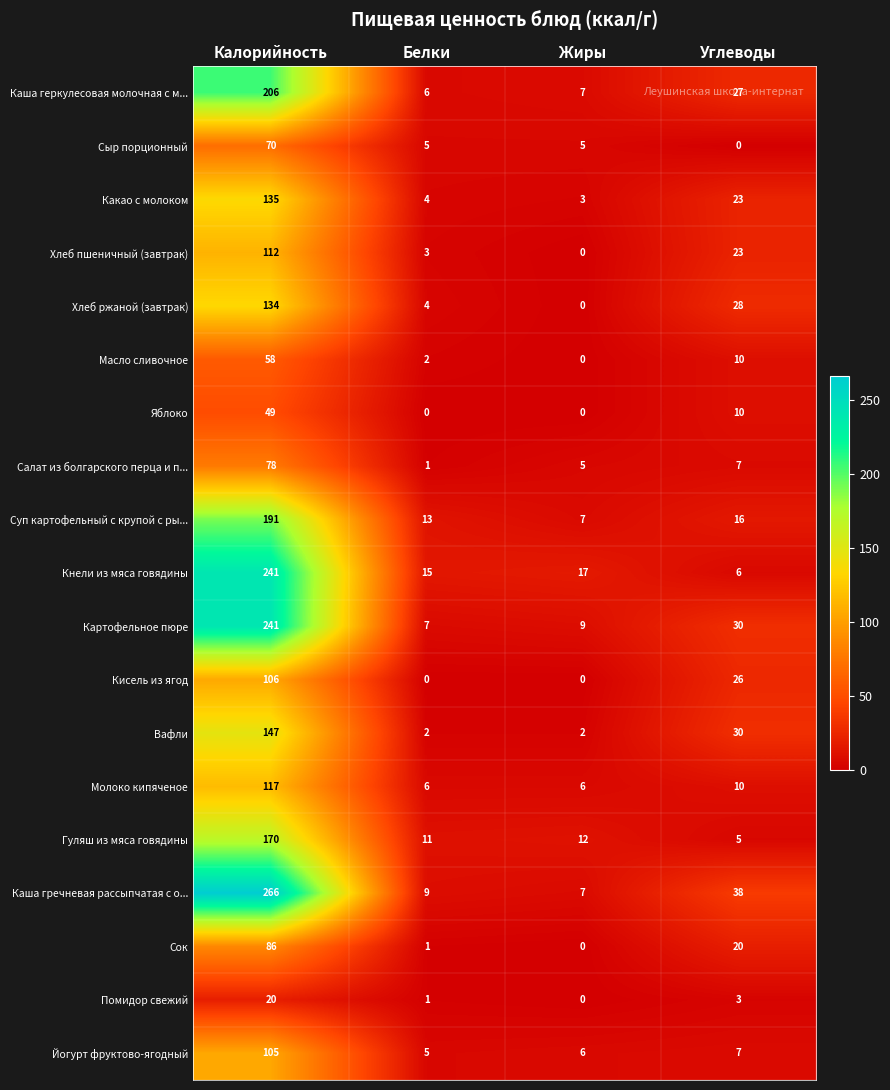

What is the total value across all series at Жиры?

86